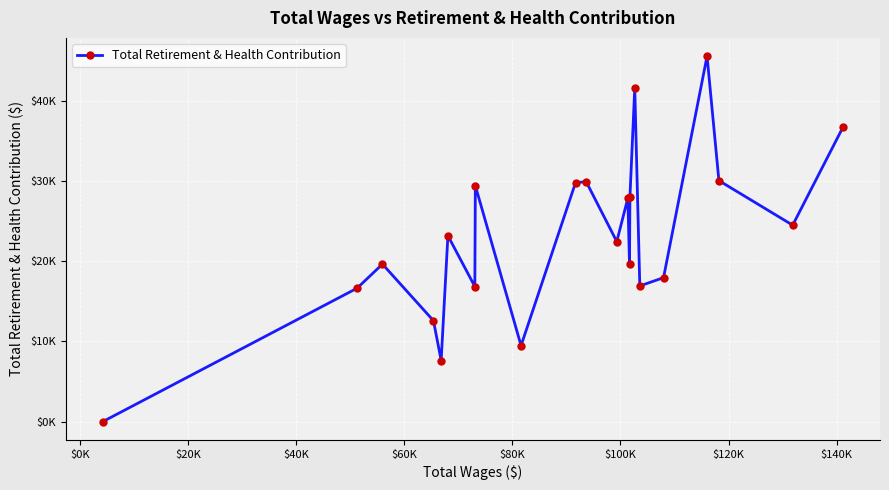

Is this an area chart (filled region under the line)?

No